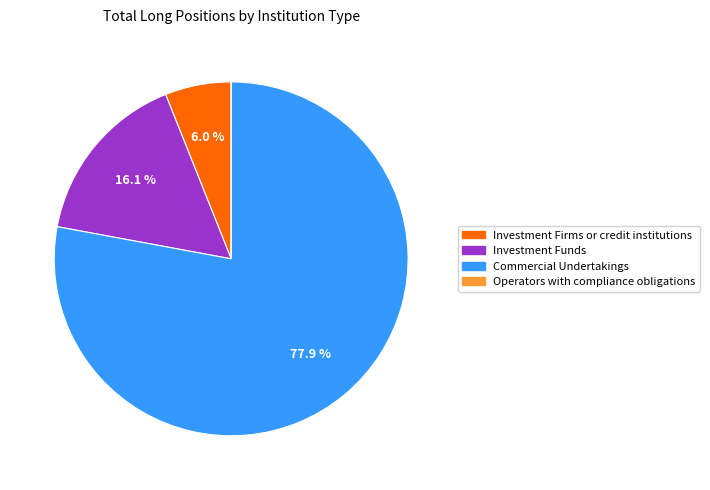

Does Investment Funds represent more than half of the total?

No